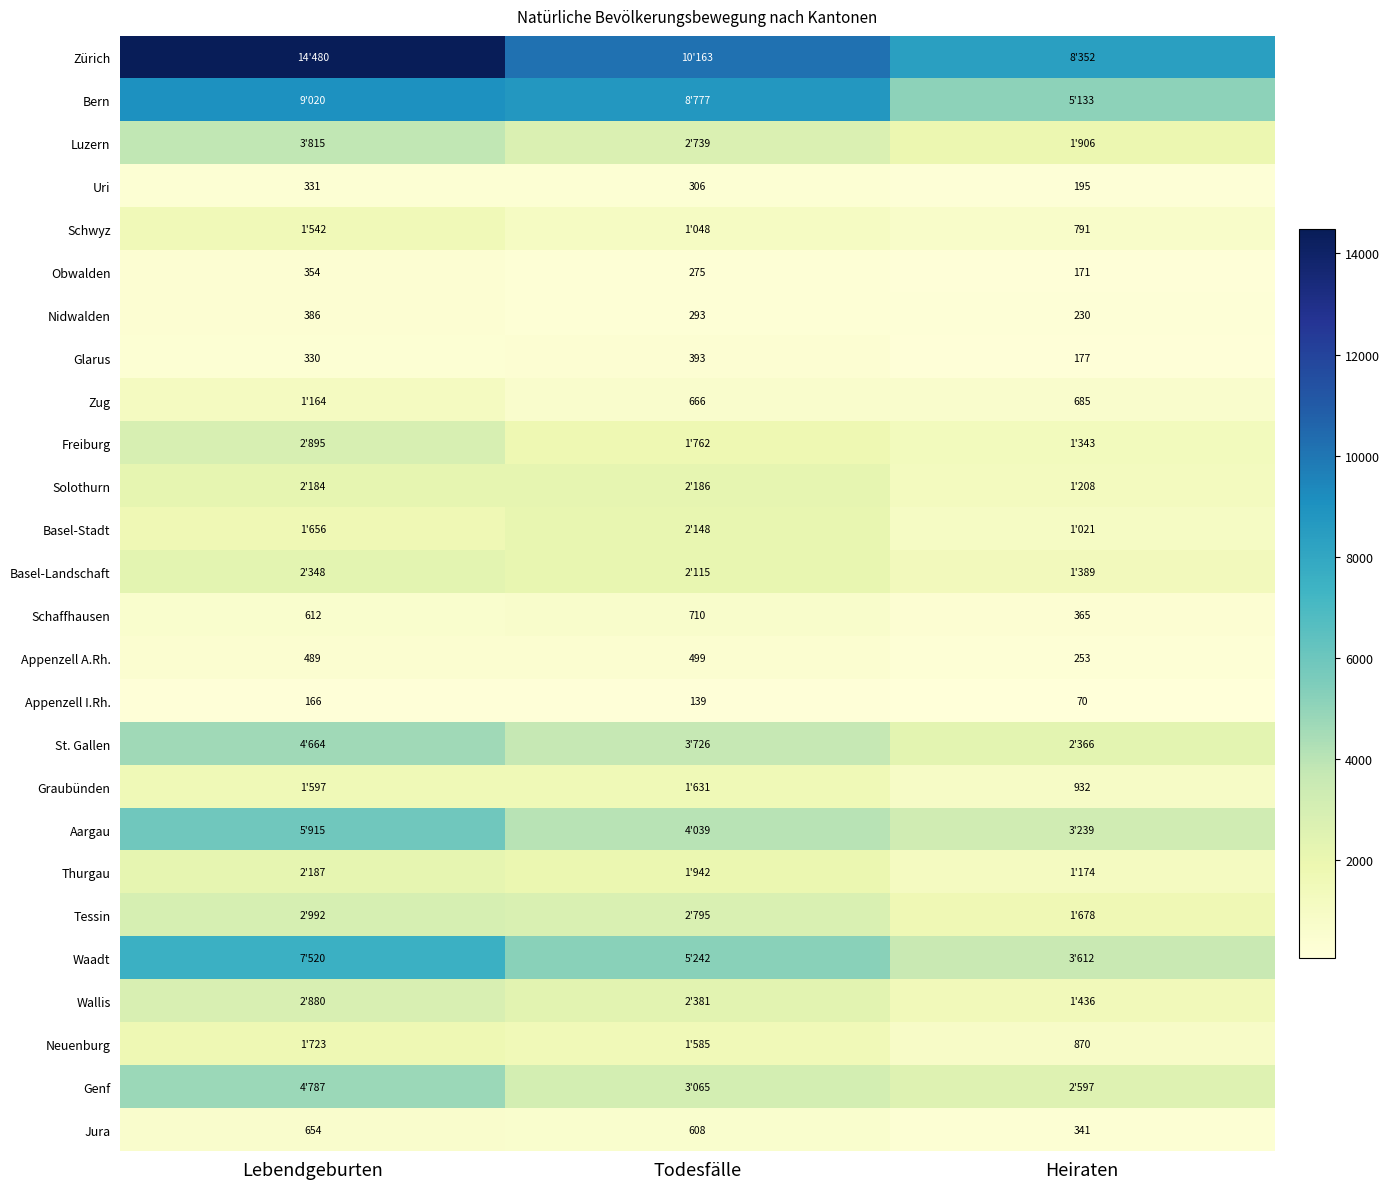

True or false: Nidwalden has a value of 183 at Todesfälle.

False